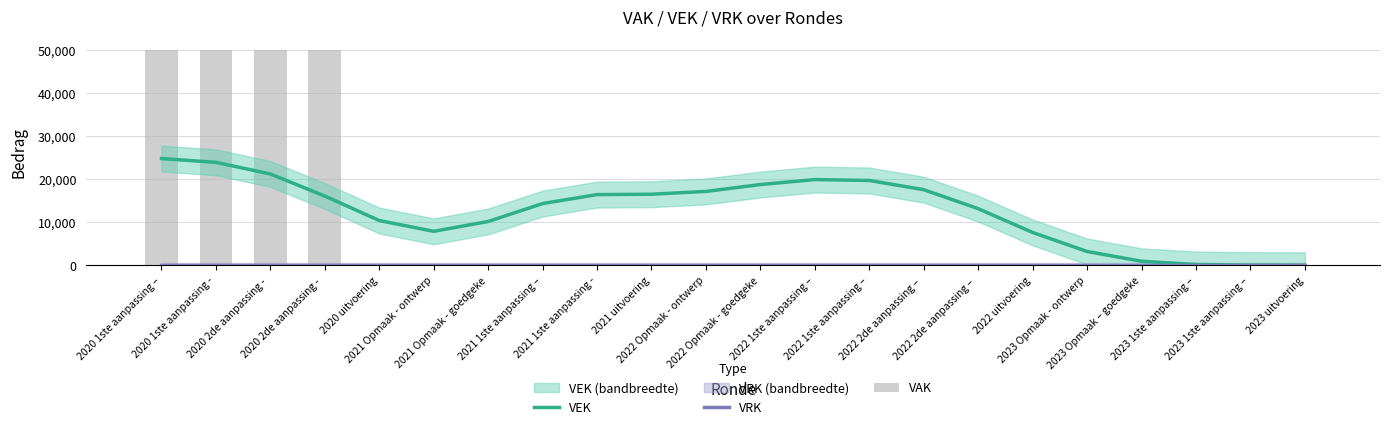

What are all the series names shown in the legend?

VEK, VRK, VAK